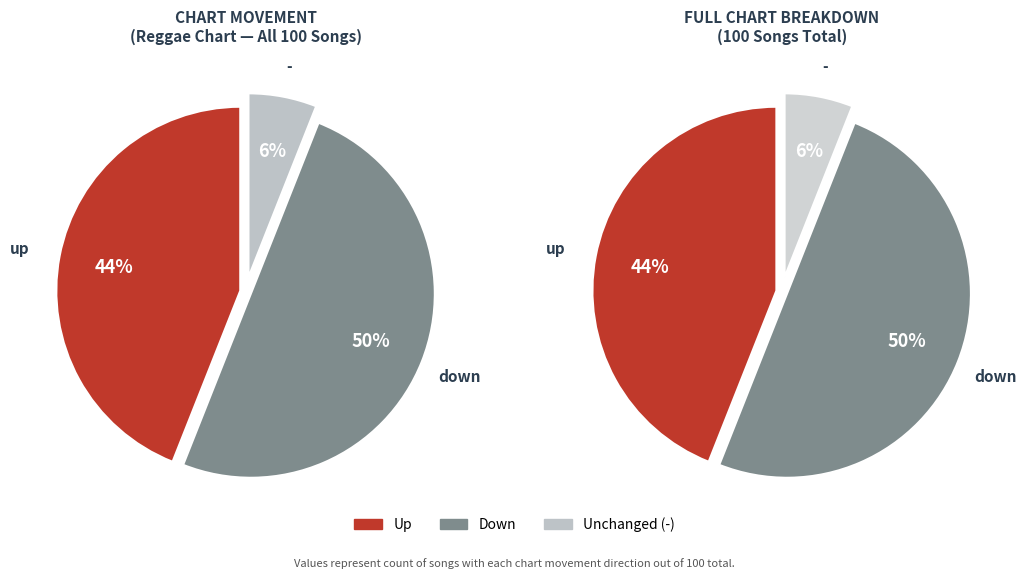

What portion of the pie excludes up?

56.0%